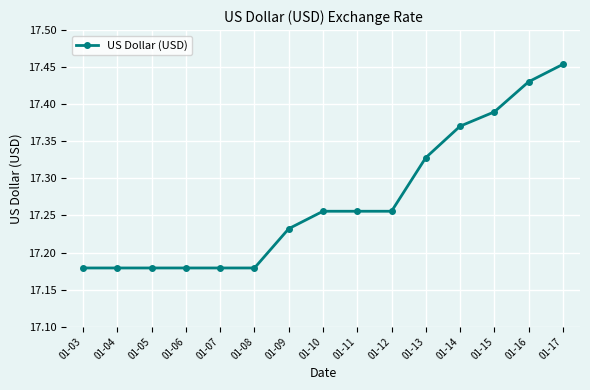

True or false: the data shows 8.2 at 01-05.

False